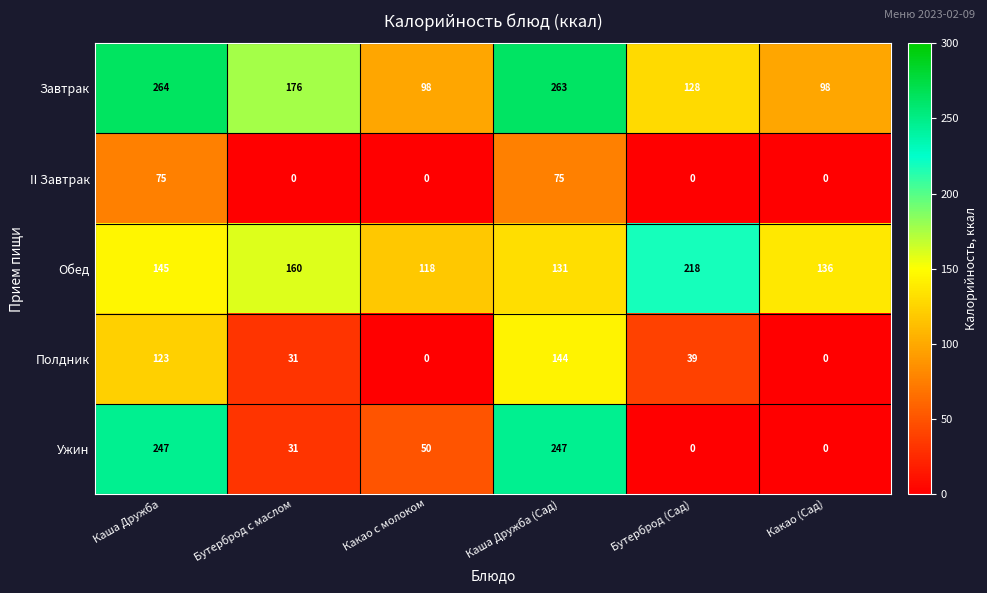

Which series has the largest total across all categories?

Завтрак